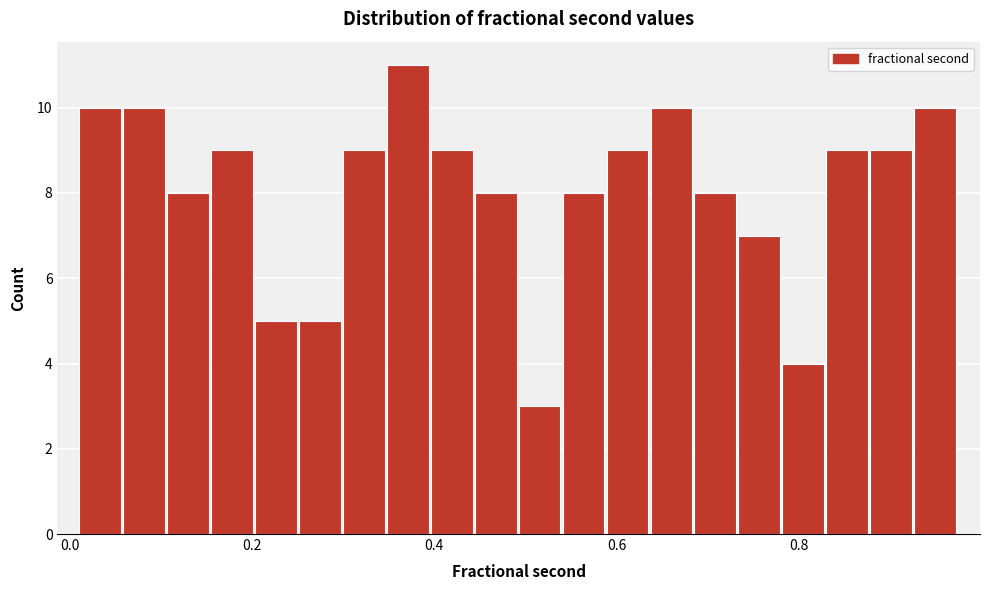

Read against the x-axis, roughly where is the centre of the tallest bar?

0.38